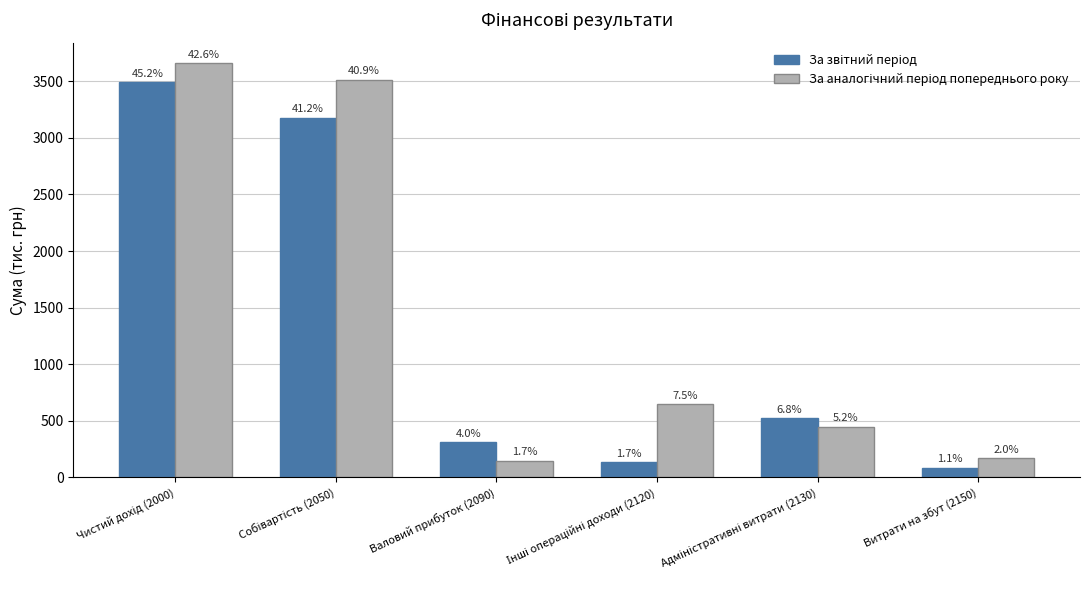

How many bars are there in each group?

2